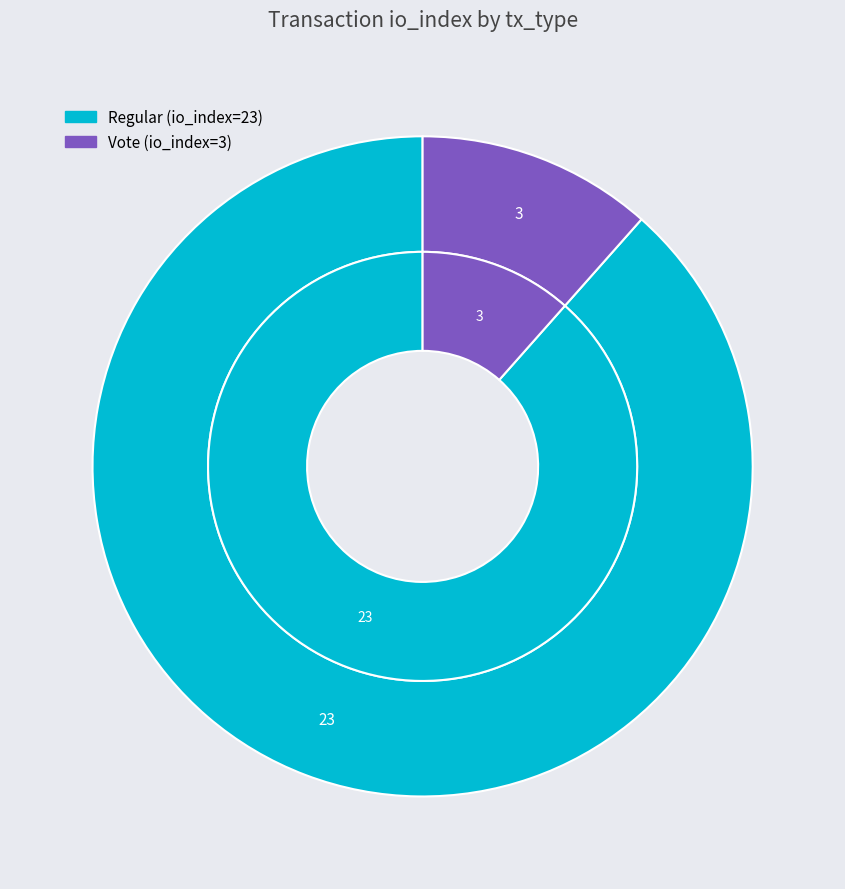

Is it true that Regular (io_index=23) is 88% of the pie?

True